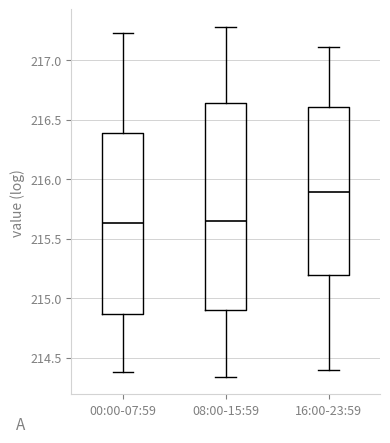

Reading left to right, read every box against the y-axis: the position of its median line, the range the box covers, and the ends of its whiskers. The values are not printed on the chart, so give them approximately, as read against the axis.

00:00-07:59: median 215.65, box 214.85 to 216.40, whiskers 214.40 to 217.25
08:00-15:59: median 215.65, box 214.90 to 216.65, whiskers 214.35 to 217.30
16:00-23:59: median 215.90, box 215.20 to 216.60, whiskers 214.40 to 217.10